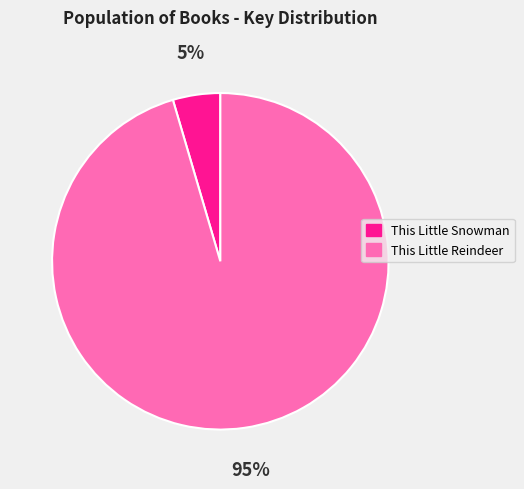

What percentage is the This Little Reindeer slice, to the nearest percent?

95%